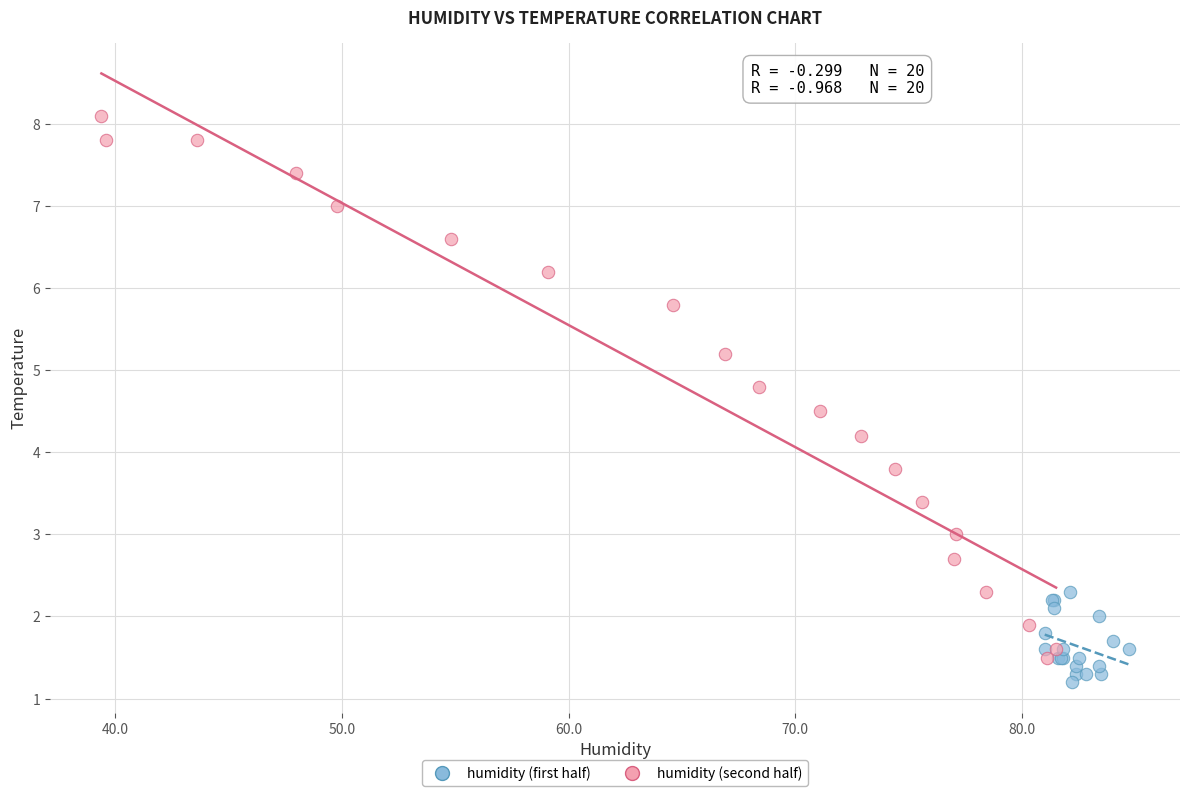

What are all the series names shown in the legend?

humidity (first half), humidity (second half)